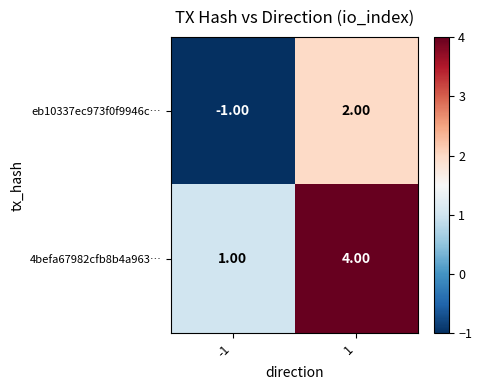

Is the value of eb10337ec973f0f9946c… at 1 greater than the value of 4befa67982cfb8b4a963… at -1?

Yes